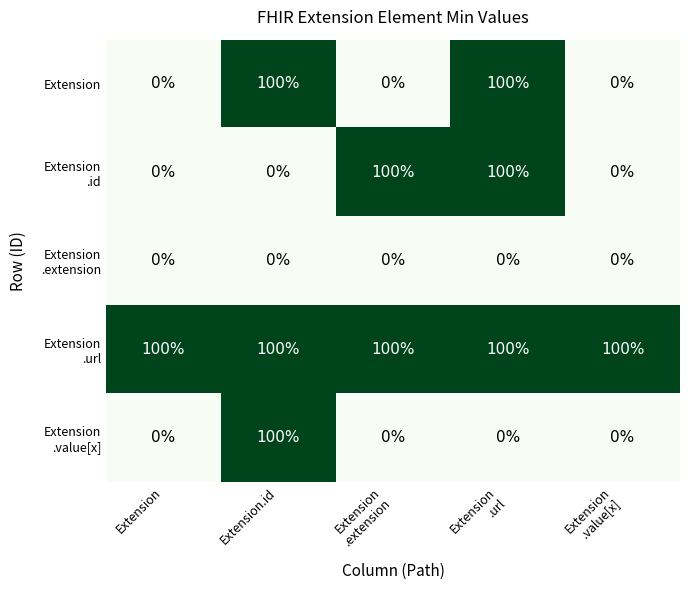

What is the difference between the highest and lowest values at Extension.id?

100